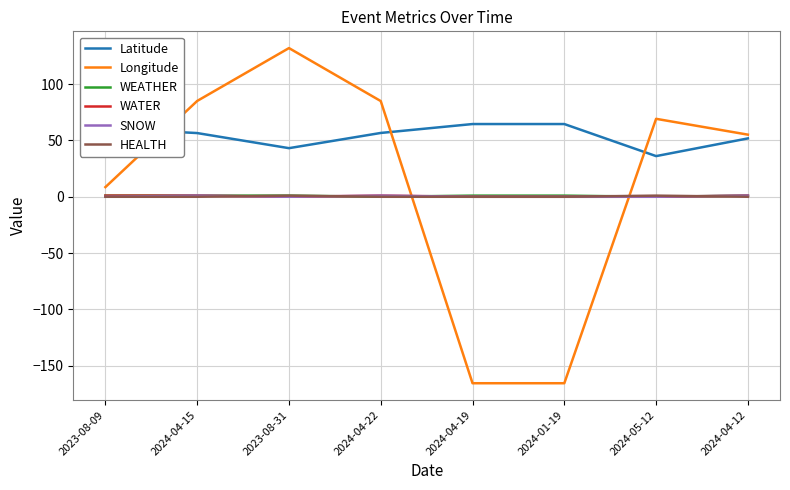

Which series has the largest total across all categories?

Latitude